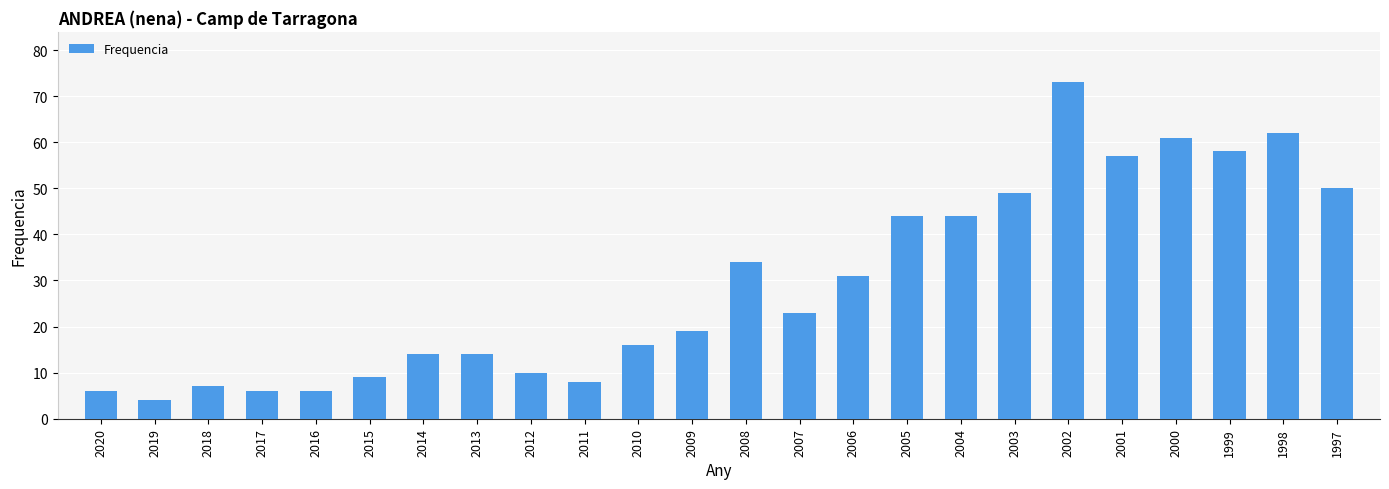

The value at 2012 is 13. True or false?

False